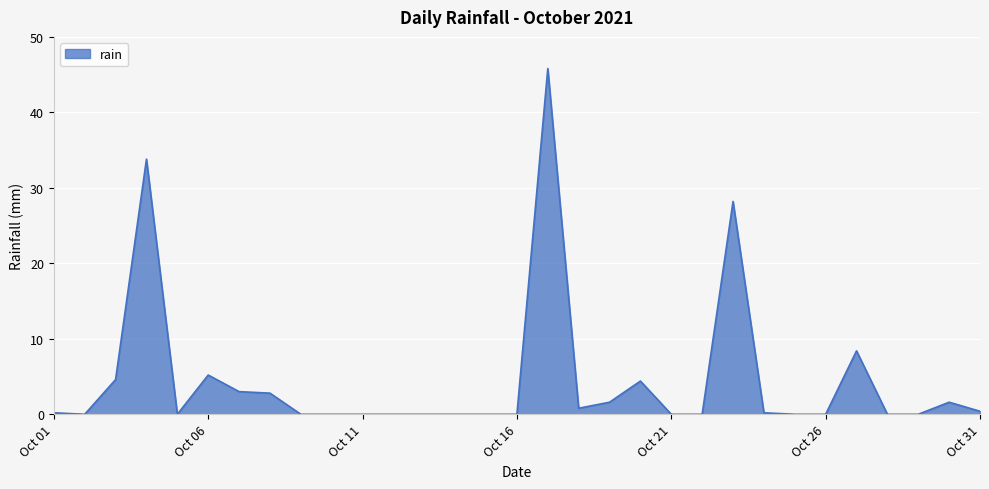

How many points are lower than both their immediate neighbors (excluding endpoints)?

3